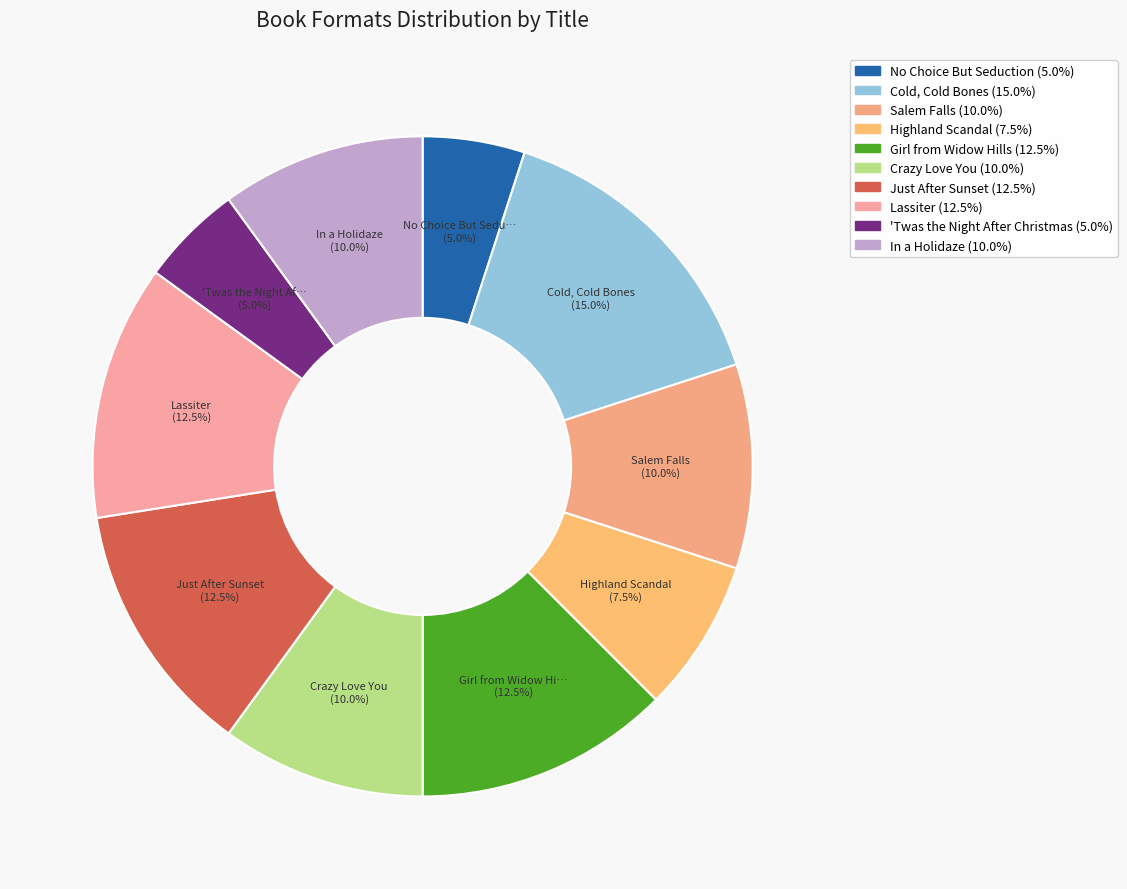

What is the ratio of the value at Crazy Love You to the value at Highland Scandal?

1.3